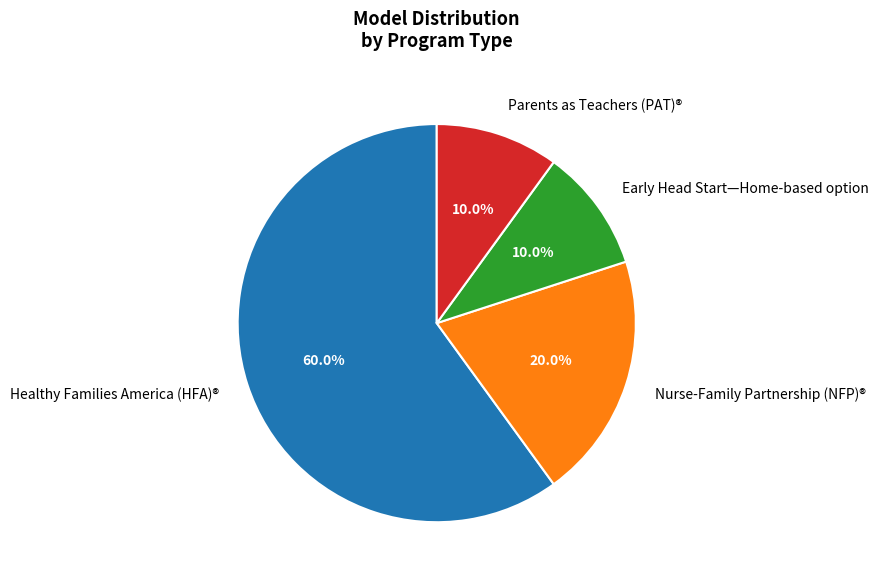

Is the sum of Early Head Start—Home-based option and Parents as Teachers (PAT)® greater than half?

No